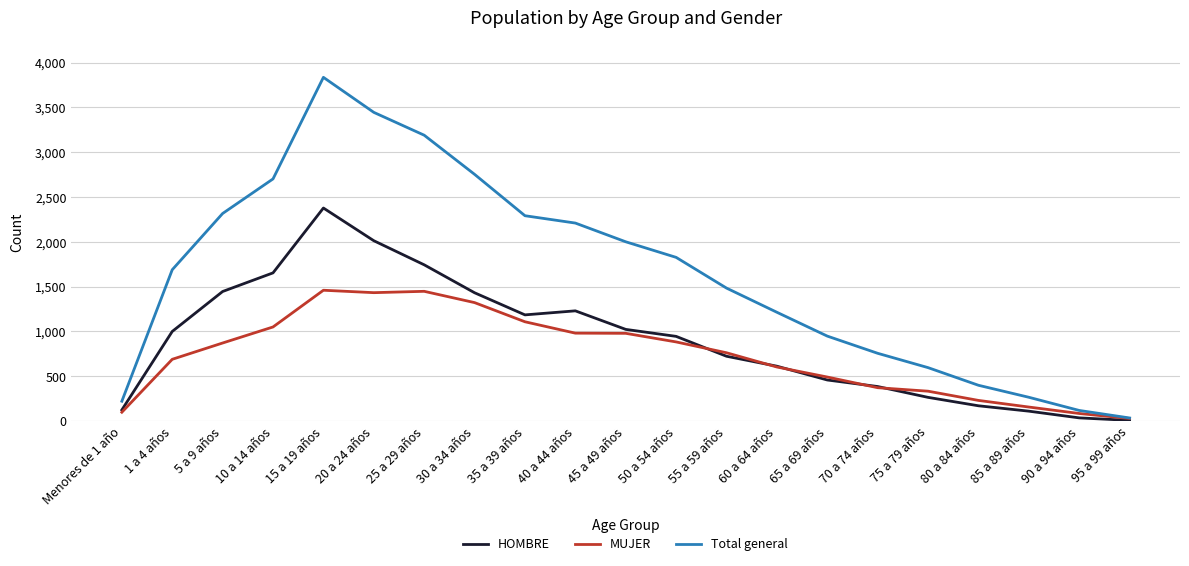

What are all the series names shown in the legend?

HOMBRE, MUJER, Total general